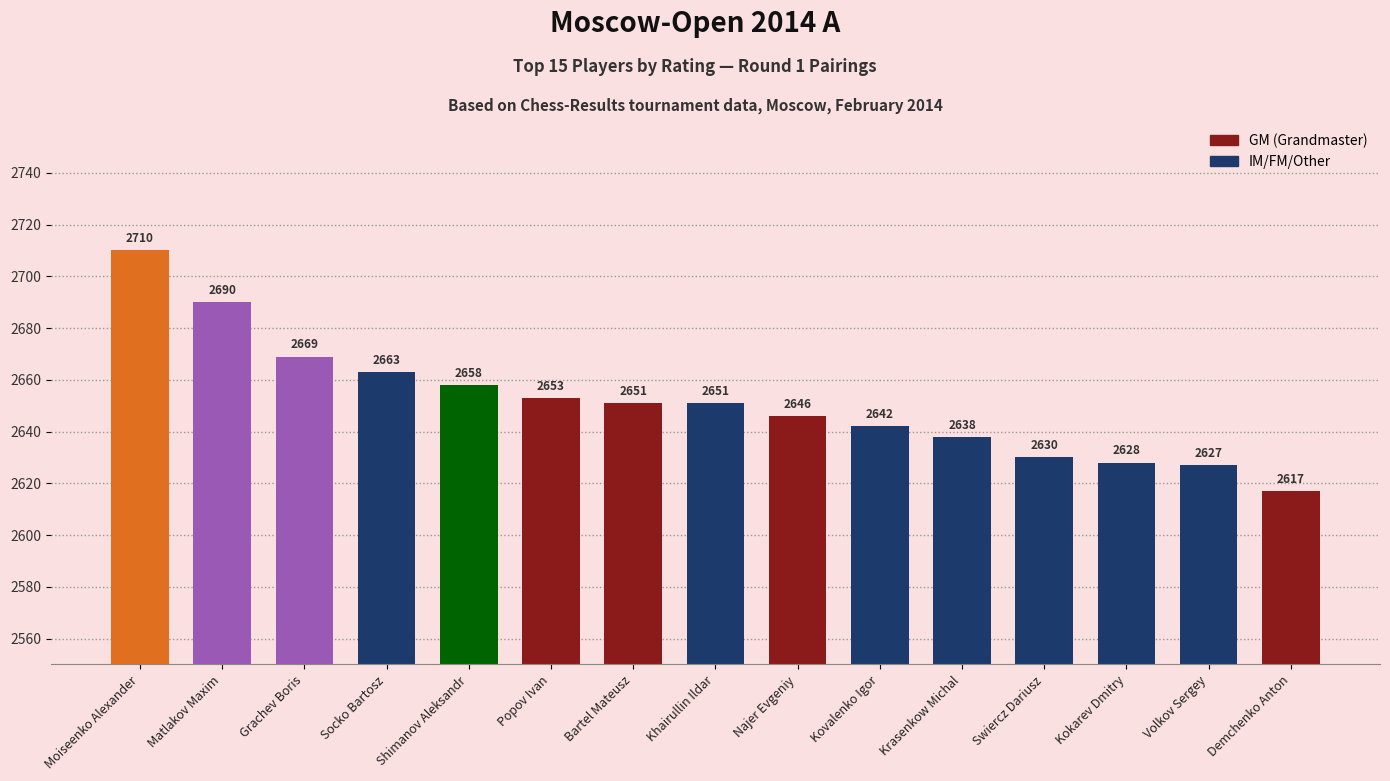

The chart shows a value of 2658 at Shimanov Aleksandr. True or false?

True